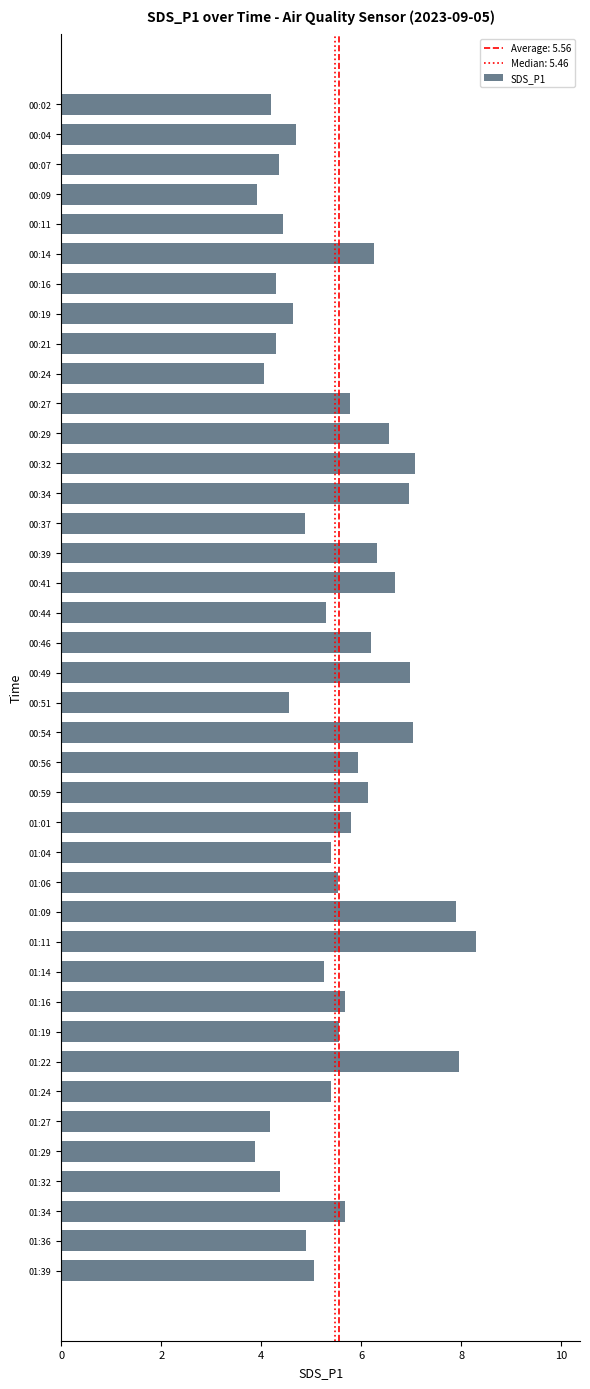

How many bars are there in total?

40